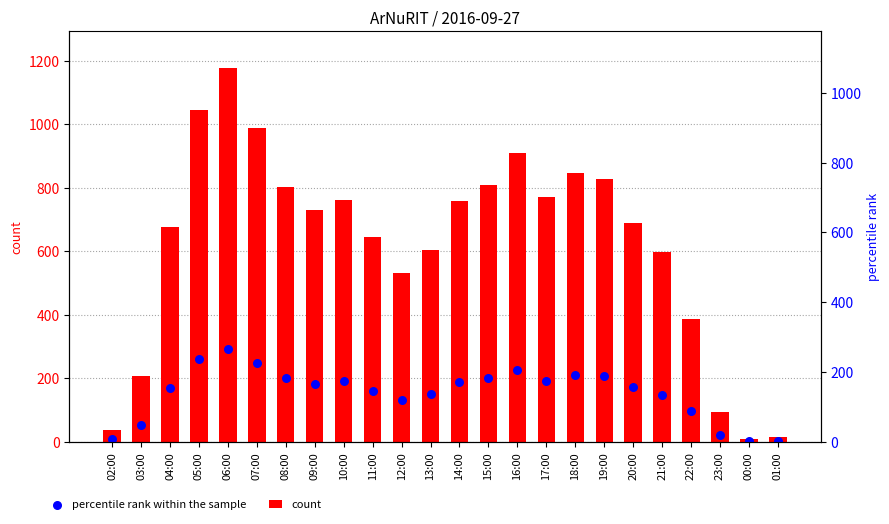

At how many categories does at least one series exceed 18?

22